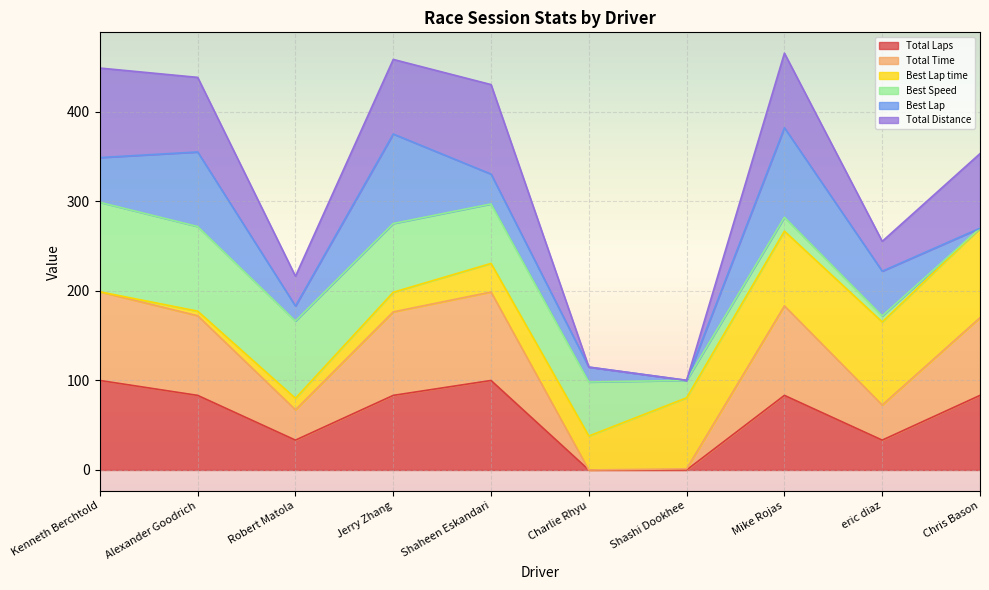

Does the chart display data point markers on the line(s)?

No